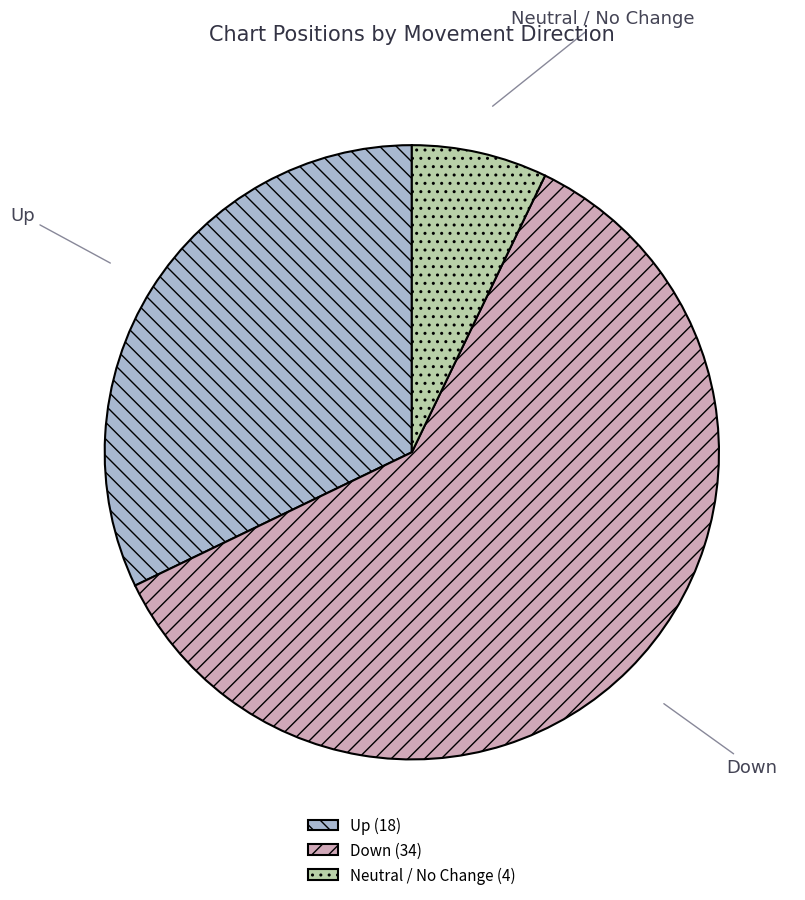

Between Neutral / No Change (4) and Up (18), which is larger?

Up (18)